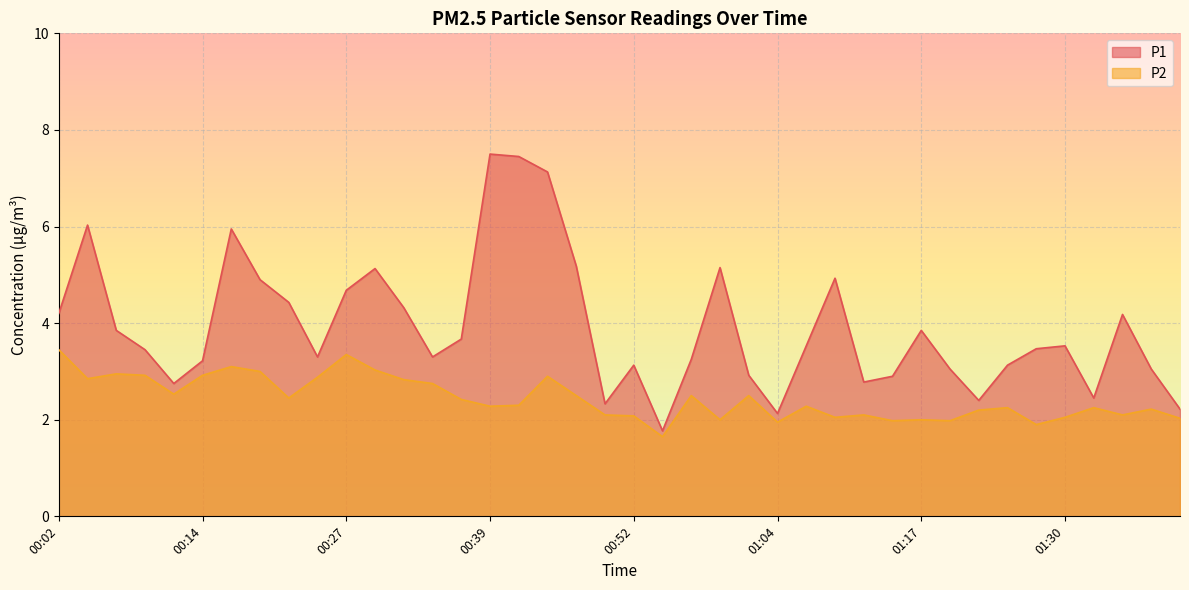

List the series in order of their overall mean, highest first.

P1, P2